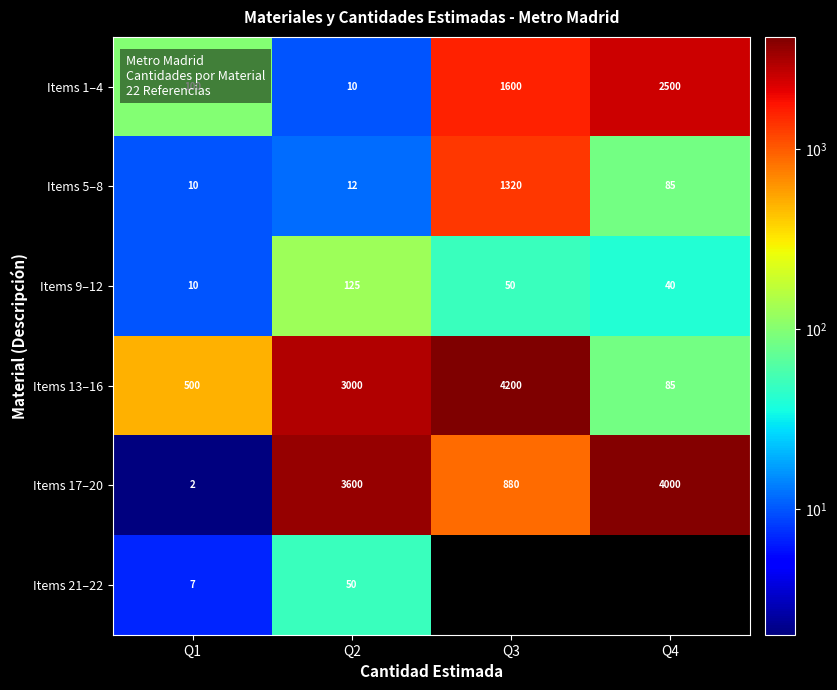

What is the spread (max minus min) of values at Q2?

3590